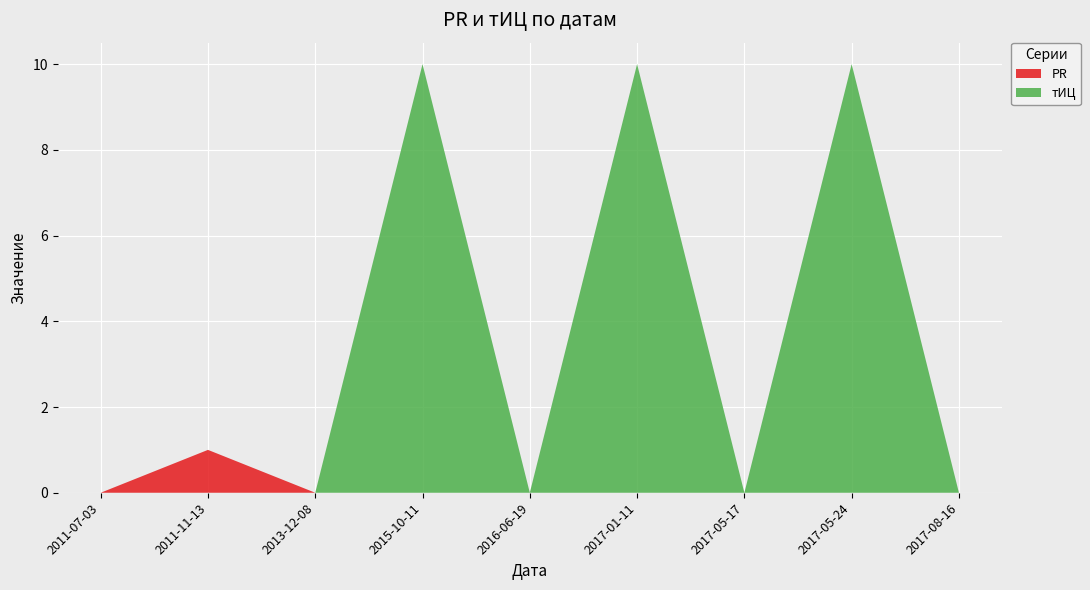

Reading right to left, transcribe all the data shown in this chart.

PR: 0	0	0	0	0	0	0	1	0
тИЦ: 0	10	0	10	0	10	0	0	0